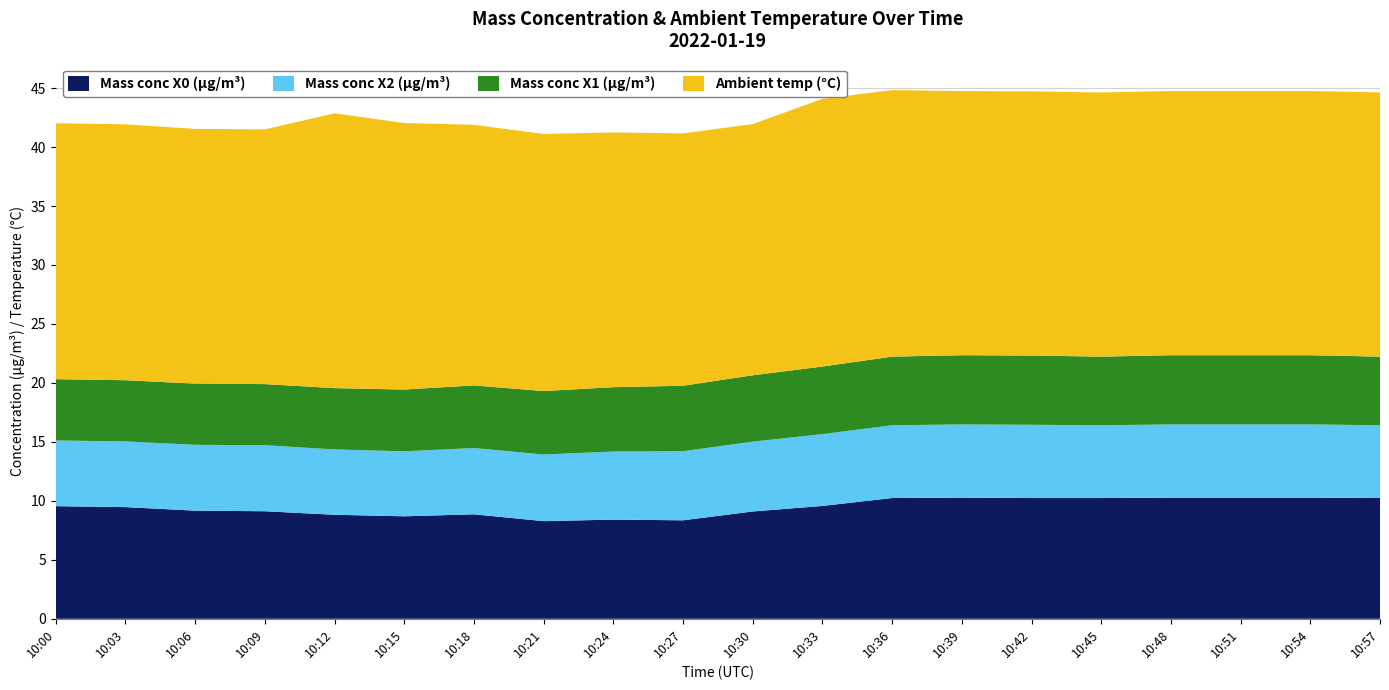

Reading right to left, transcribe all the data shown in this chart.

Mass conc X0 (μg/m³): 10:57=10.2	10:54=10.3	10:51=10.3	10:48=10.3	10:45=10.2	10:42=10.2	10:39=10.3	10:36=10.2	10:33=9.6	10:30=9.1	10:27=8.3	10:24=8.4	10:21=8.3	10:18=8.9	10:15=8.7	10:12=8.8	10:09=9.1	10:06=9.2	10:03=9.5	10:00=9.6
Mass conc X2 (μg/m³): 10:57=6.2	10:54=6.2	10:51=6.2	10:48=6.2	10:45=6.2	10:42=6.2	10:39=6.2	10:36=6.2	10:33=6.1	10:30=5.9	10:27=5.9	10:24=5.8	10:21=5.7	10:18=5.6	10:15=5.5	10:12=5.5	10:09=5.6	10:06=5.6	10:03=5.6	10:00=5.6
Mass conc X1 (μg/m³): 10:57=5.8	10:54=5.9	10:51=5.9	10:48=5.9	10:45=5.8	10:42=5.9	10:39=5.9	10:36=5.8	10:33=5.7	10:30=5.6	10:27=5.5	10:24=5.5	10:21=5.4	10:18=5.3	10:15=5.2	10:12=5.2	10:09=5.2	10:06=5.2	10:03=5.2	10:00=5.2
Ambient temp (°C): 10:57=22.4	10:54=22.4	10:51=22.4	10:48=22.4	10:45=22.4	10:42=22.4	10:39=22.4	10:36=22.6	10:33=22.7	10:30=21.3	10:27=21.4	10:24=21.6	10:21=21.8	10:18=22.1	10:15=22.6	10:12=23.3	10:09=21.6	10:06=21.6	10:03=21.7	10:00=21.7